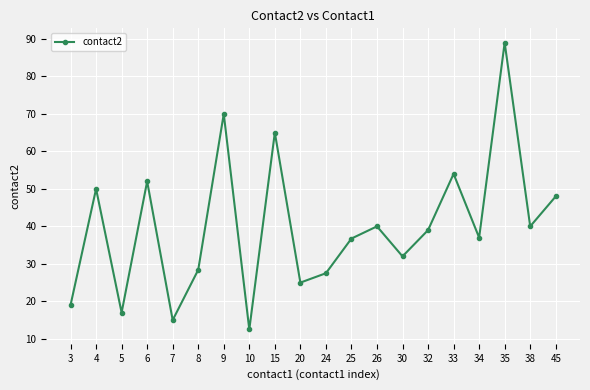

How many data points are less than 39?

10